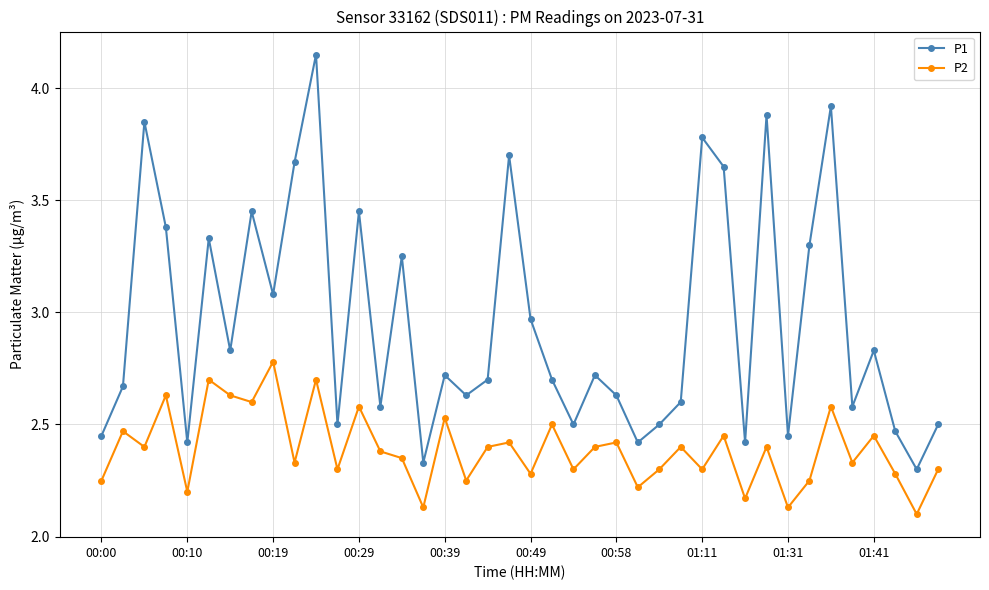

List the series in order of their overall mean, highest first.

P1, P2